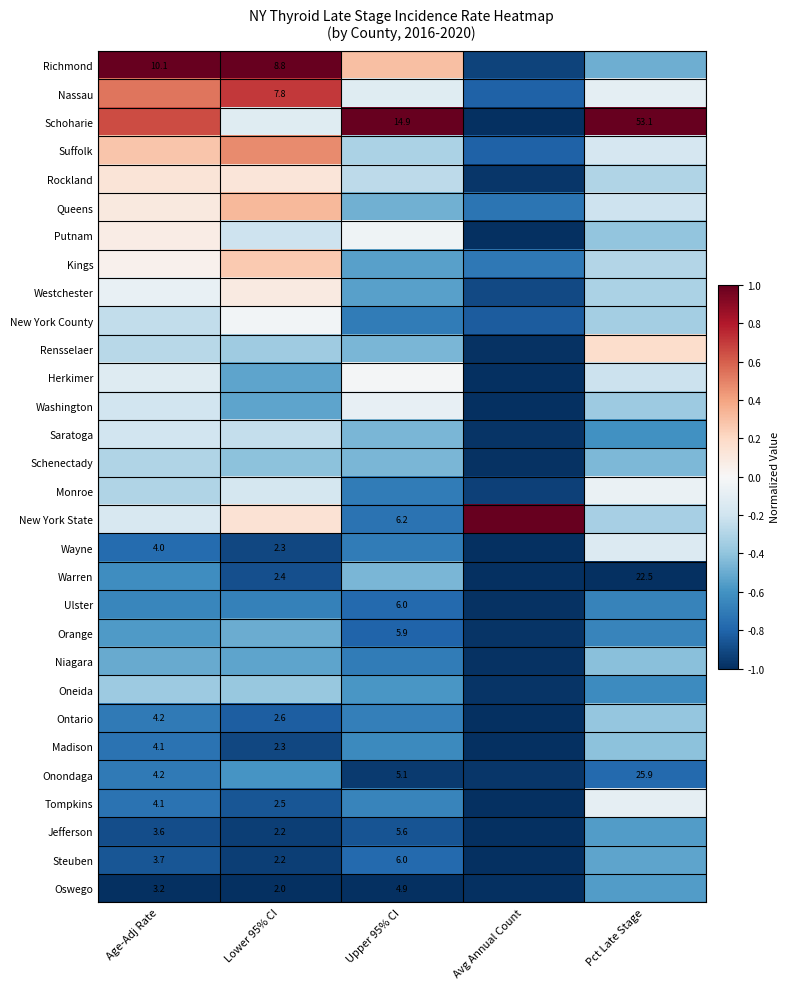

Between Pct Late Stage and Upper 95% CI, which is larger?

Upper 95% CI